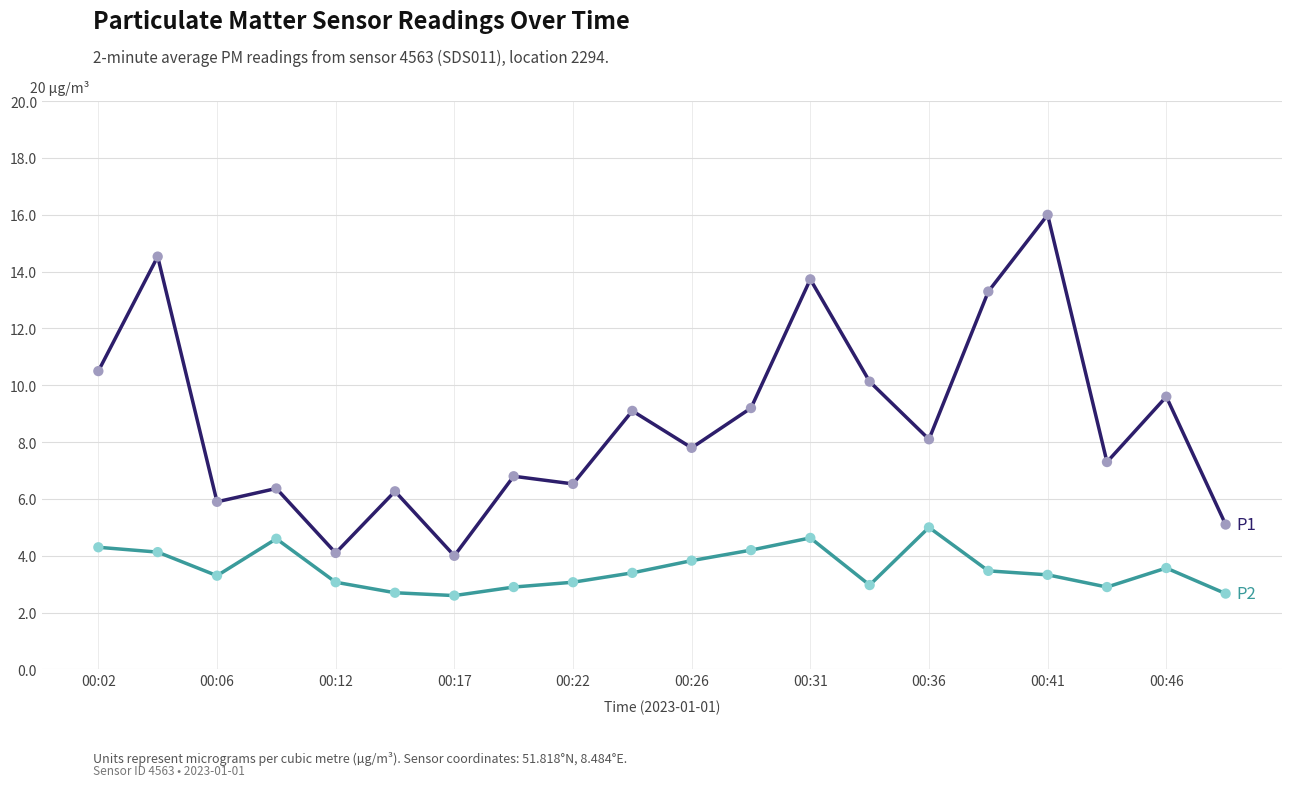

What is the minimum value shown in the chart?

2.6